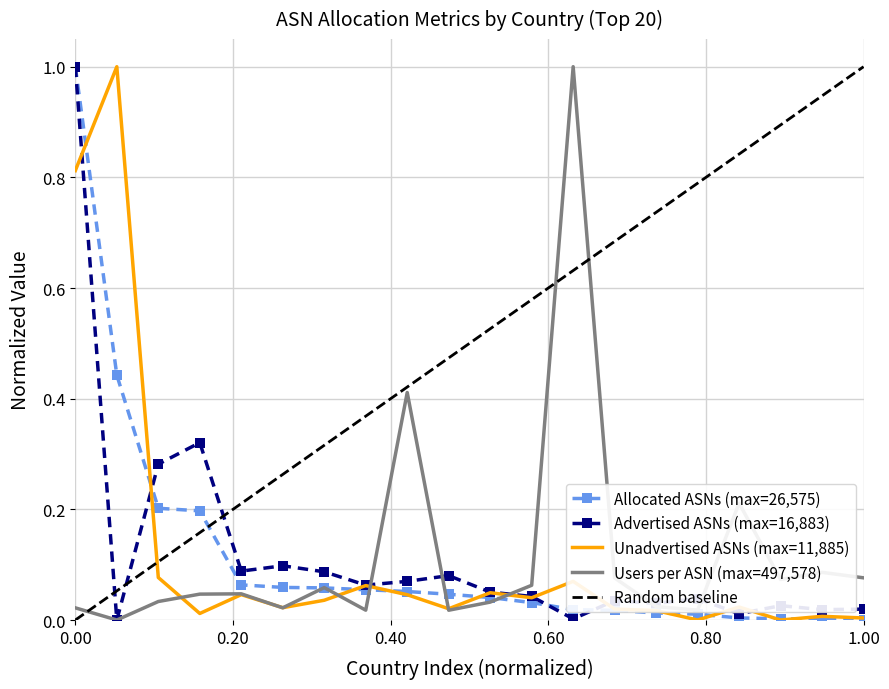

List the series in order of their peak value, lowest first.

Allocated ASNs, Advertised ASNs, Unadvertised ASNs, Users per ASN